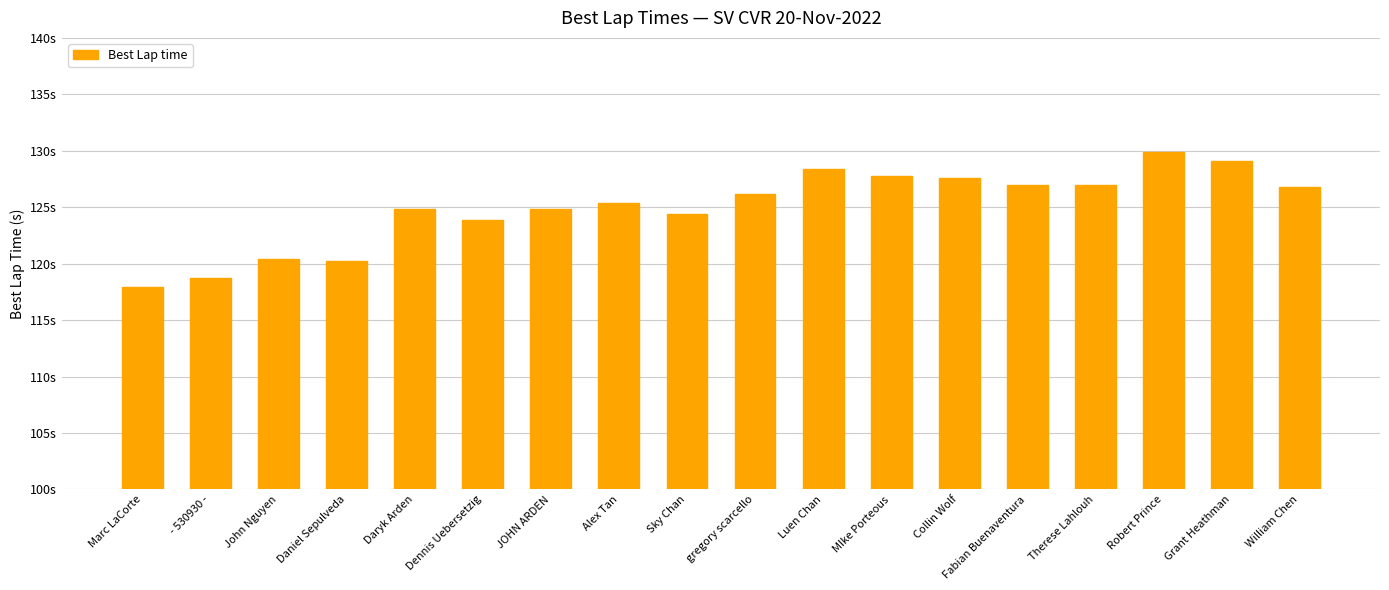

How many values are below 126?

9